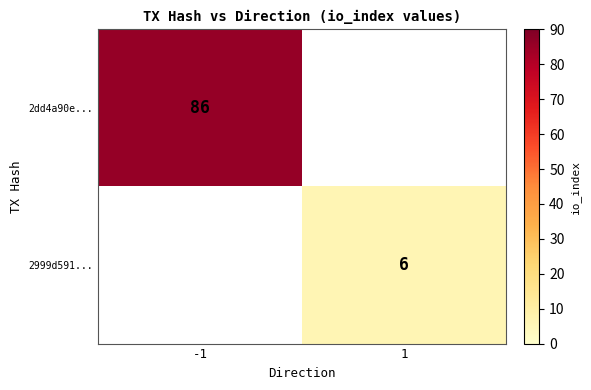

Is the value of 2dd4a90e... at -1 greater than the value of 2999d591... at 1?

Yes